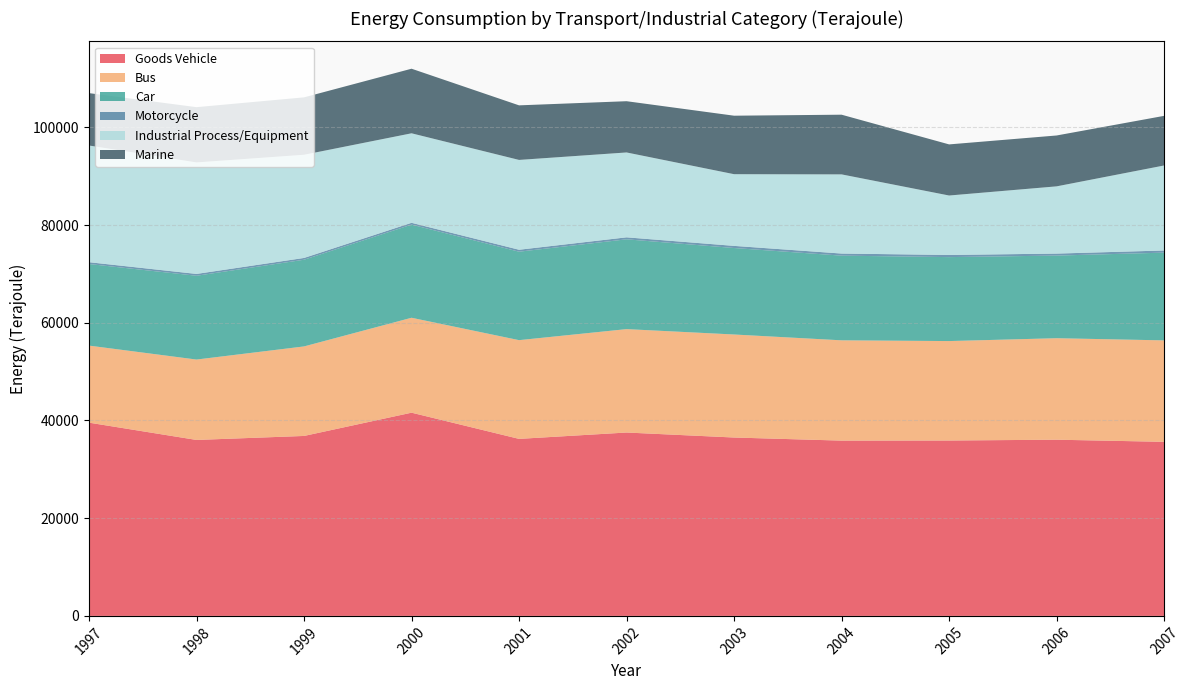

Reading right to left, list all the values displayed in this chart.

Goods Vehicle: 35632	36068	35902	35881	36515	37538	36236	41599	36837	36019	39559
Bus: 20768	20775	20357	20530	21088	21166	20211	19430	18324	16456	15771
Car: 17959	16914	17184	17331	17702	18383	18105	19065	17746	17153	16702
Motorcycle: 442	410	441	432	438	406	401	371	365	374	372
Industrial Process/Equipment: 17401	13761	12169	16205	14675	17374	18386	18324	21122	22825	23885
Marine: 10158	10413	10462	12217	11972	10490	11169	13219	11749	11309	10722